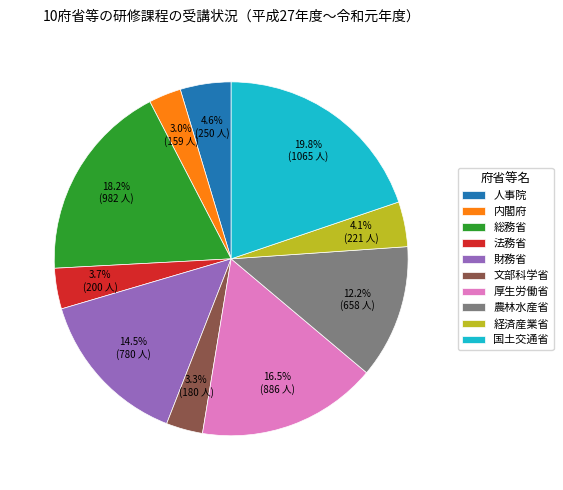

Count the number of slices in the pie.

10